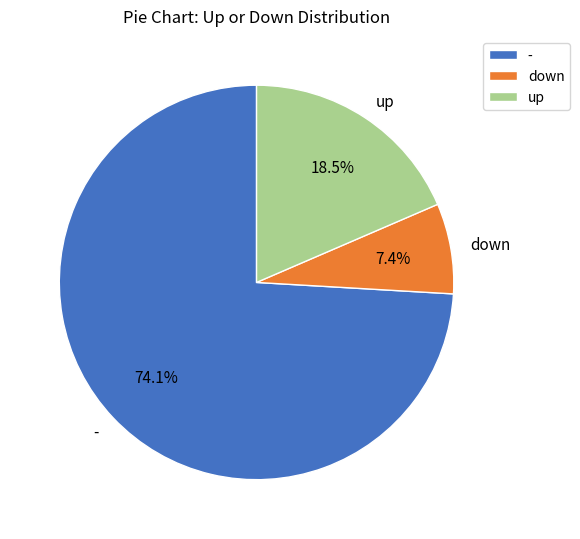

Combined, do up and - account for over 50%?

Yes